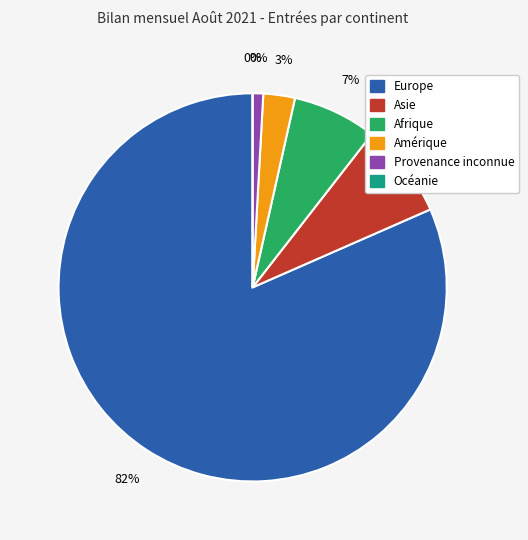

The Asie slice represents 13% of the pie. True or false?

False